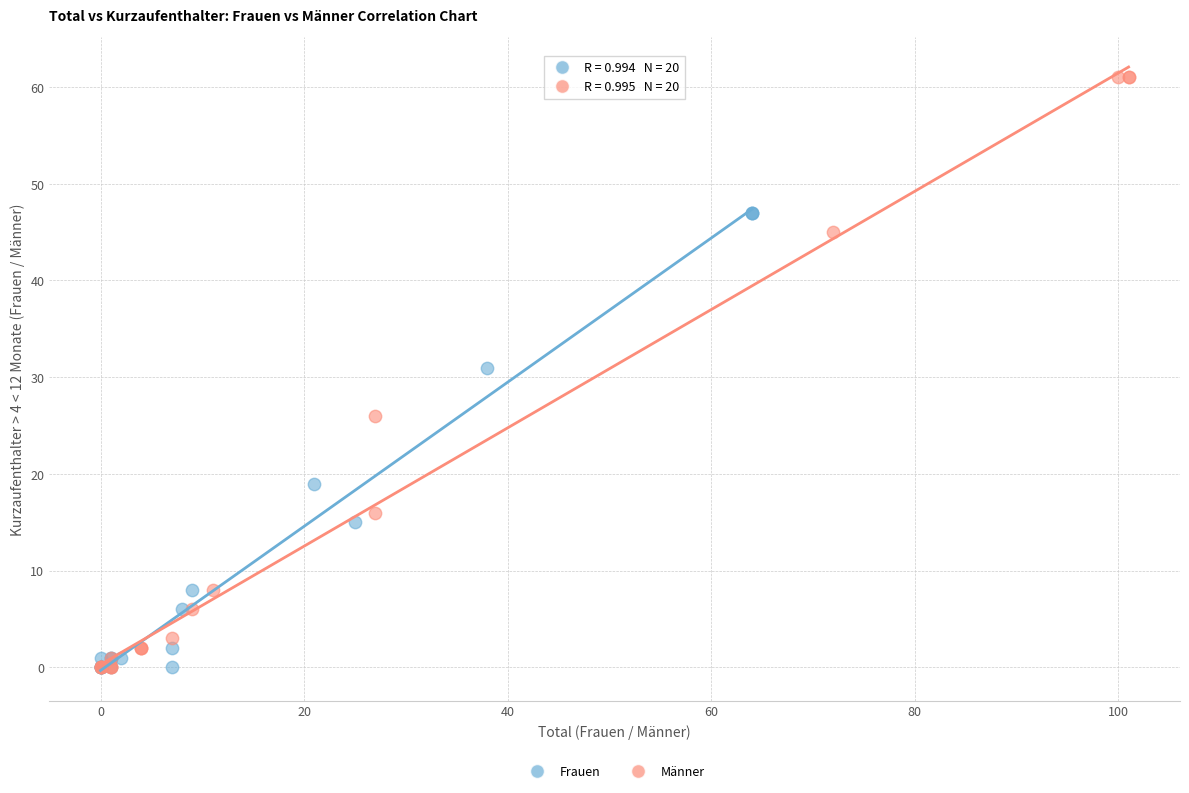

Which series reaches the maximum Y coordinate?

Männer